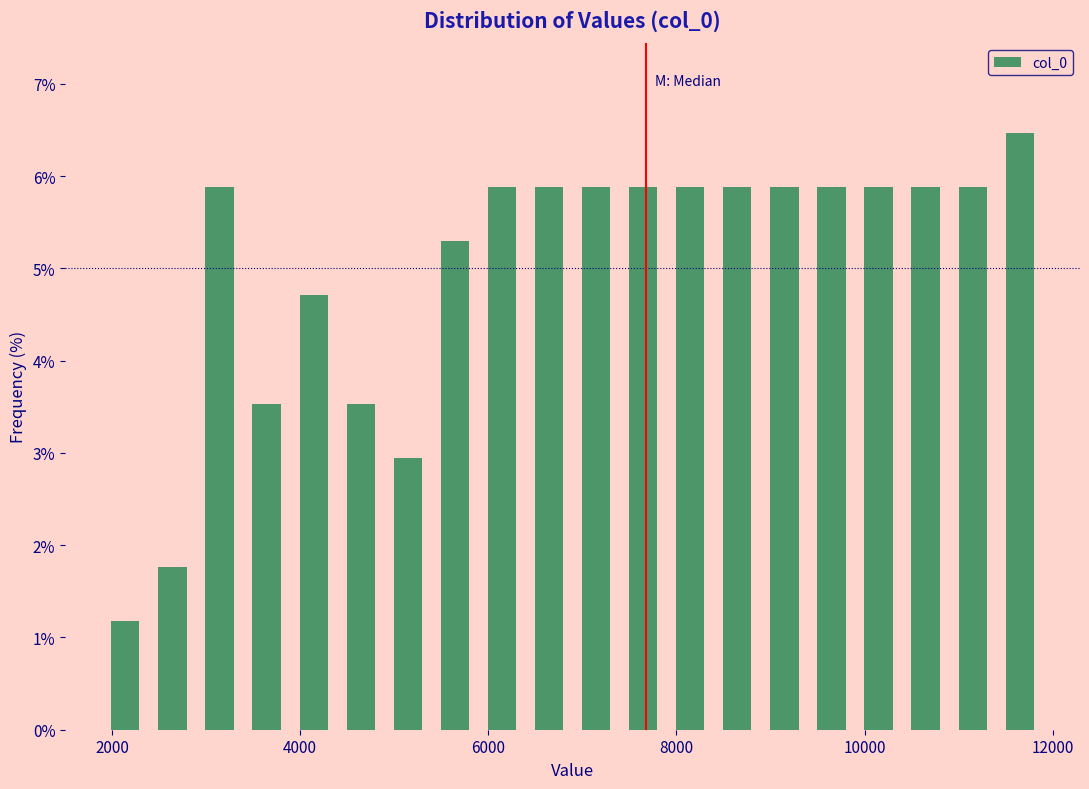

Read against the x-axis, roughly where is the centre of the tallest bar?

11600